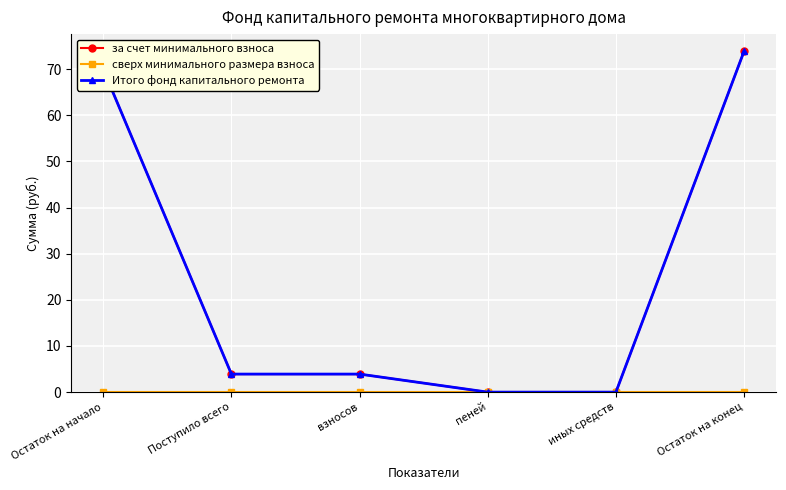

Is this an area chart (filled region under the line)?

No